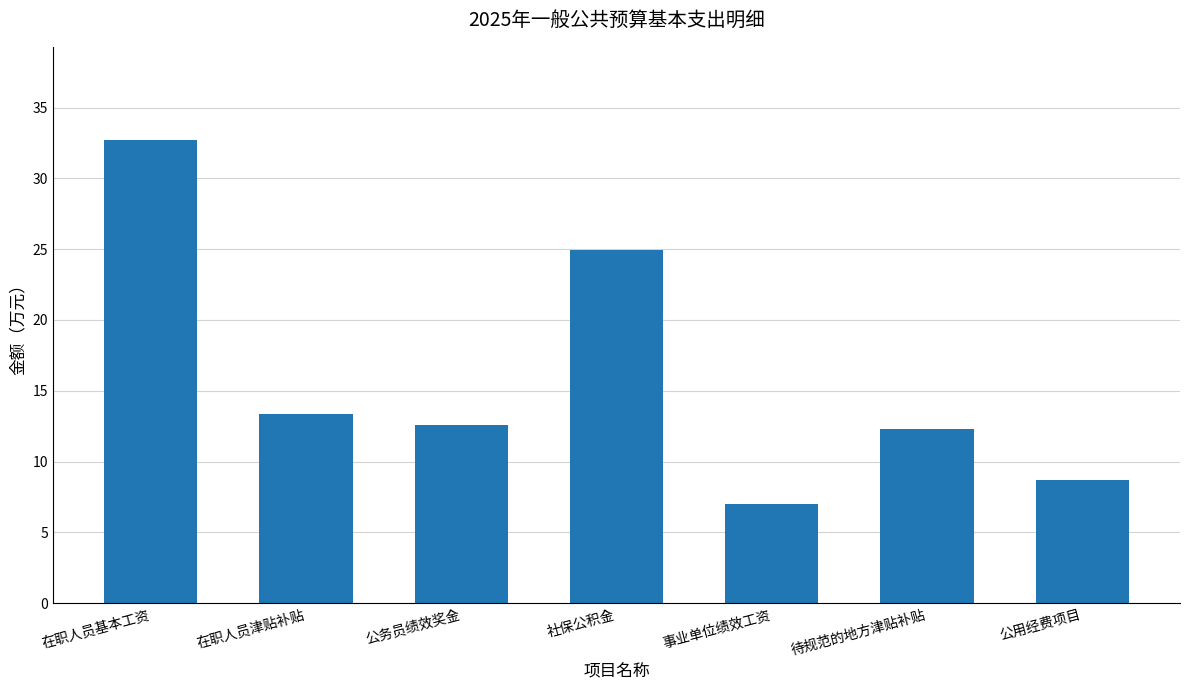

Where does the data first go above 12?

在职人员基本工资